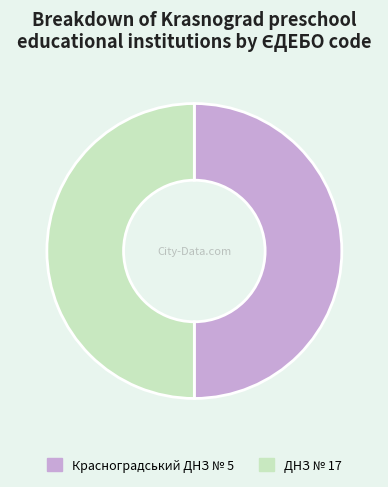

True or false: Красноградський ДНЗ № 5 accounts for 50% of the total.

True